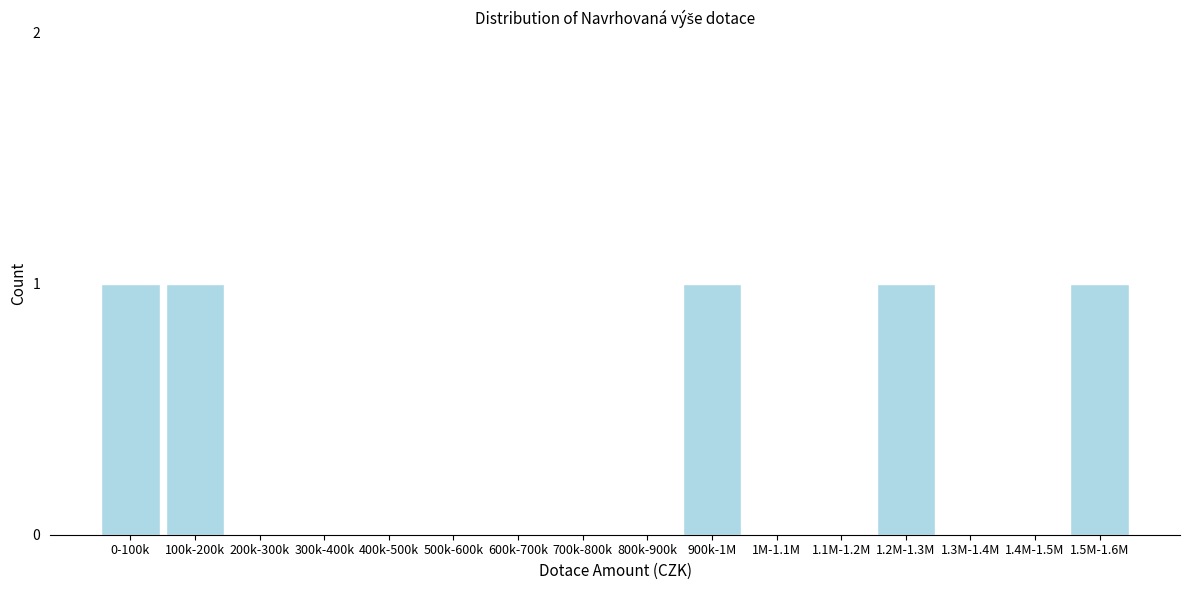

Reading right to left, extract all data points from this chart.

1.5M-1.6M=1	1.4M-1.5M=0	1.3M-1.4M=0	1.2M-1.3M=1	1.1M-1.2M=0	1M-1.1M=0	900k-1M=1	800k-900k=0	700k-800k=0	600k-700k=0	500k-600k=0	400k-500k=0	300k-400k=0	200k-300k=0	100k-200k=1	0-100k=1